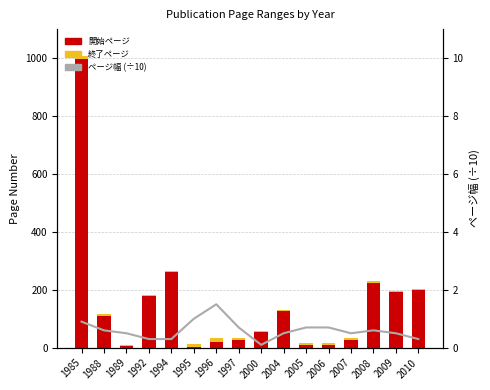

Reading right to left, transcribe all the data shown in this chart.

開始ページ: 199.0	191.0	225.0	27.0	10.0	10.0	127.0	56.0	26.0	19.0	3.0	262.0	180.0	6.0	111.0	998.0
終了ページ: 3.0	5.0	6.0	5.0	7.0	7.0	5.0	1.0	7.0	15.0	10.0	3.0	3.0	5.0	6.0	9.0
ページ幅 (÷10): 0.3	0.5	0.6	0.5	0.7	0.7	0.5	0.1	0.7	1.5	1.0	0.3	0.3	0.5	0.6	0.9